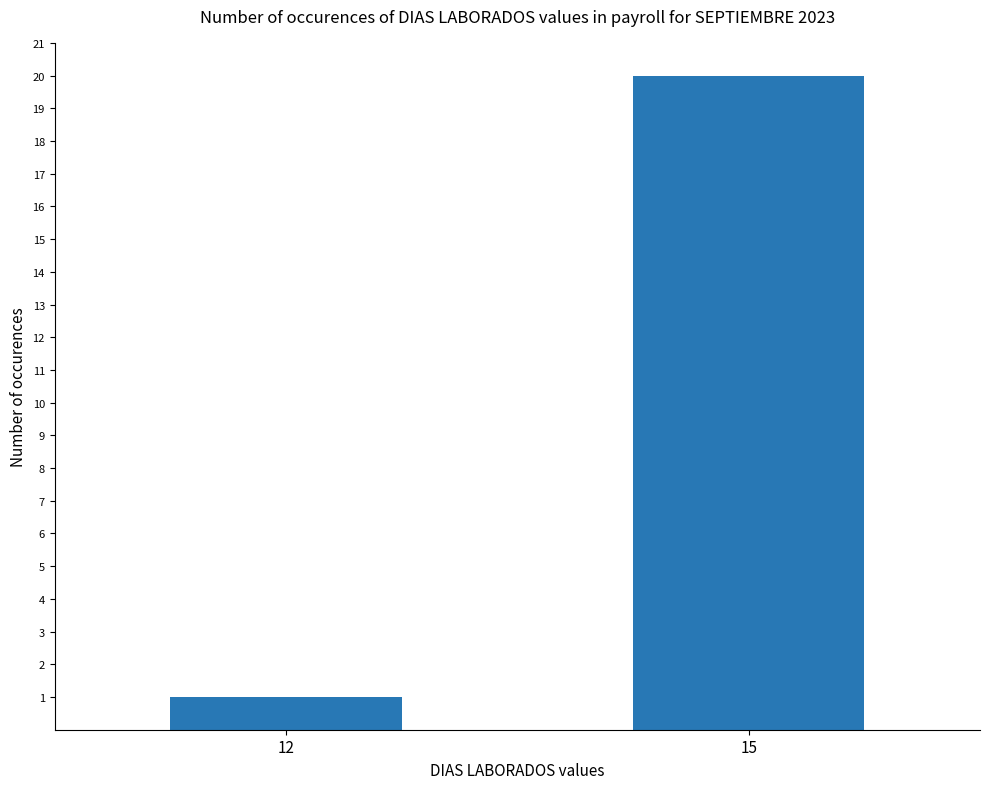

Reading left to right, what are all the values shown in this chart?

1	20